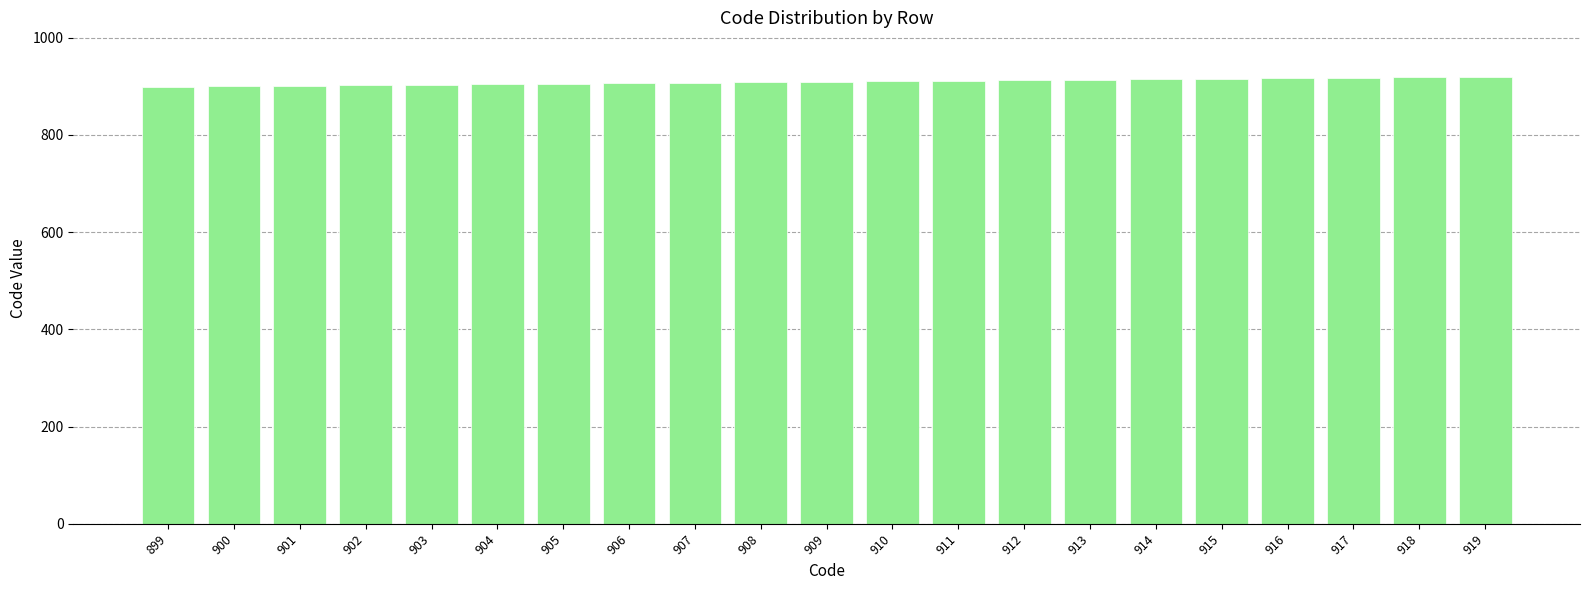

The chart shows a value of 526 at 899. True or false?

False